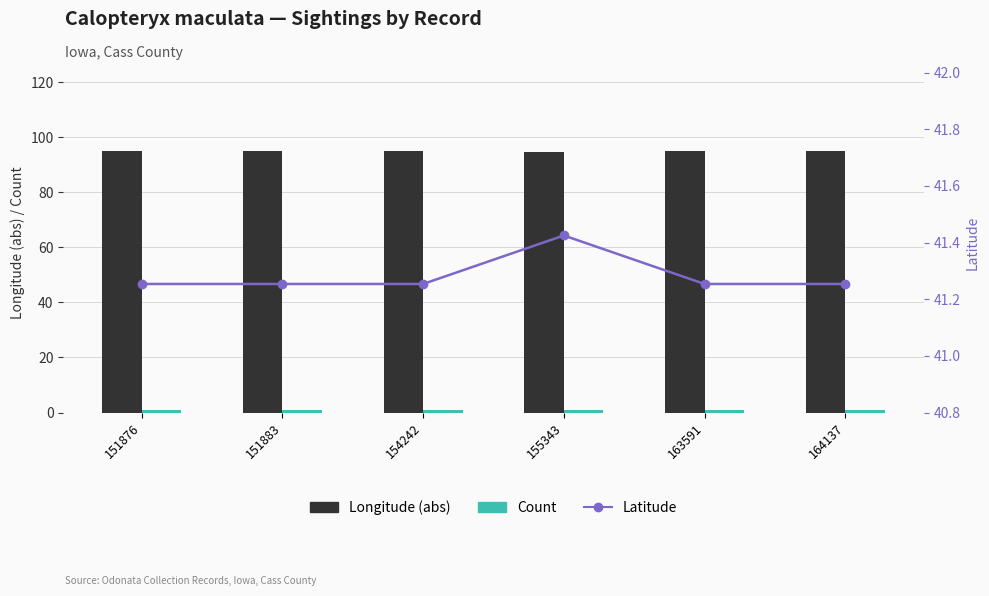

What is the average value of the Count series?

1.0